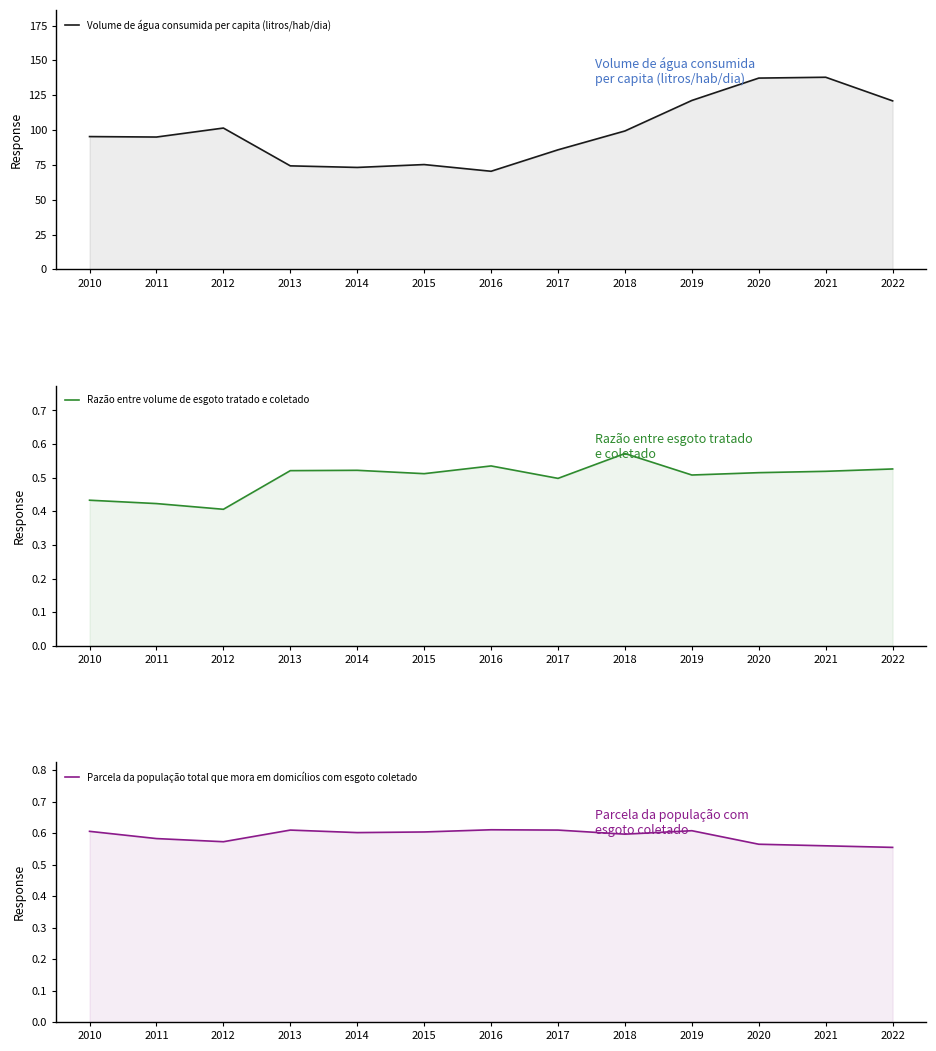

What are all the series names shown in the legend?

Volume de água consumida per capita (litros/hab/dia), Razão entre volume de esgoto tratado e coletado, Parcela da população total que mora em domicílios com esgoto coletado